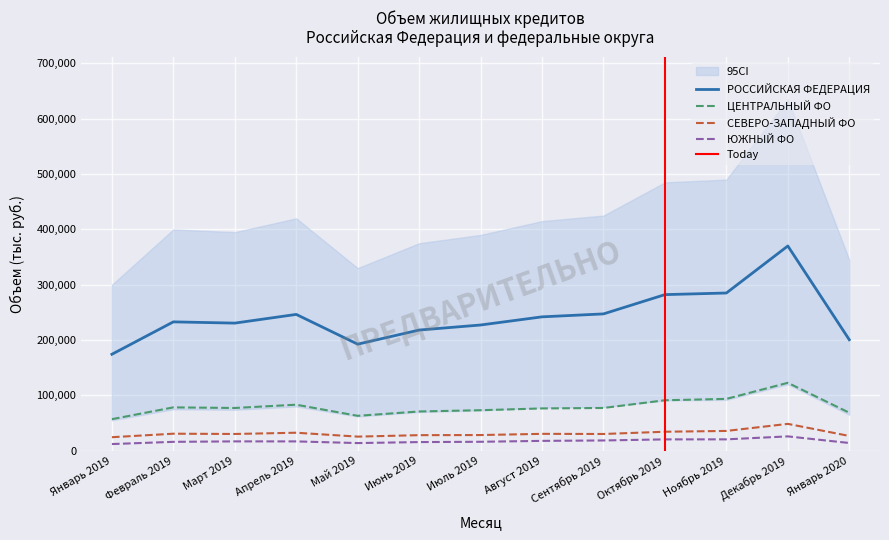

Read the ЦЕНТРАЛЬНЫЙ ФО value at Ноябрь 2019, to the nearest 50.

93700